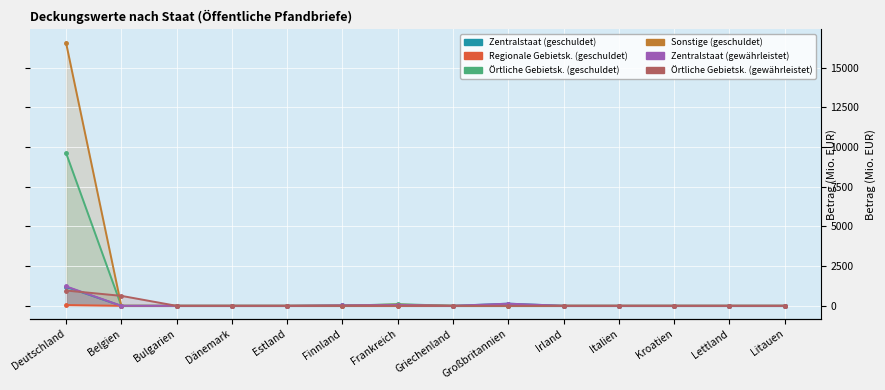

Between Deutschland and Finnland, which series saw the biggest shift?

Sonstige (geschuldet)